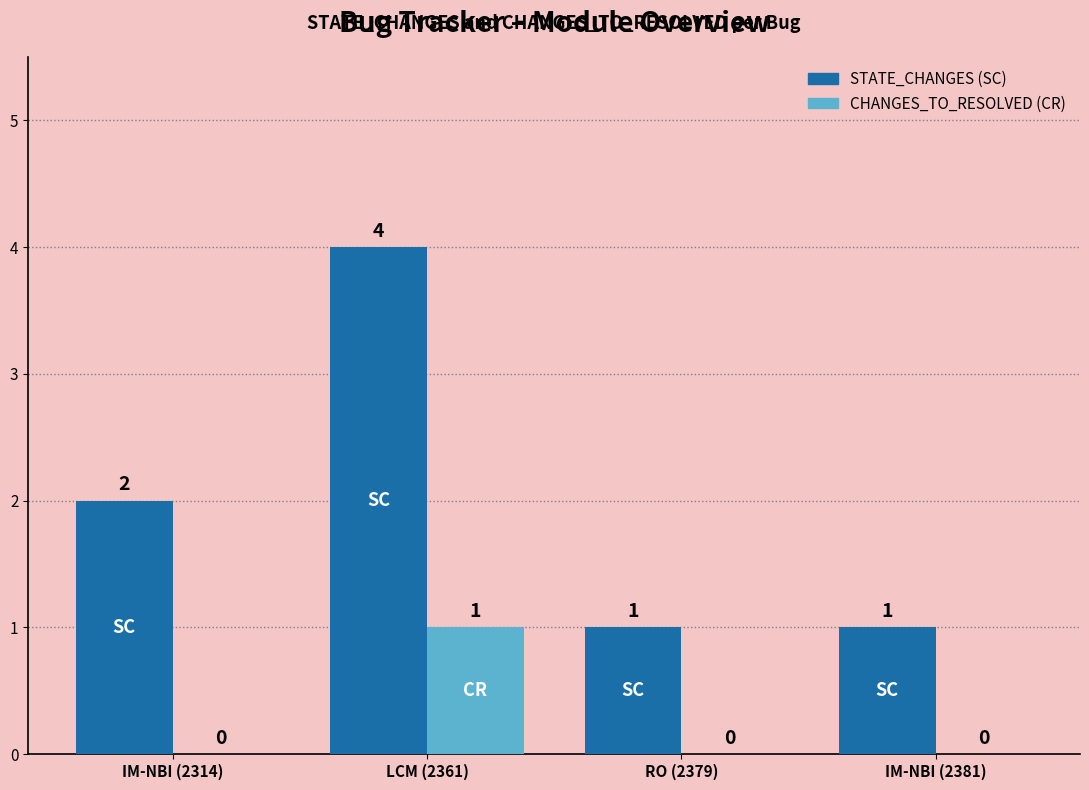

At which category is the sum across all series the highest?

LCM (2361)